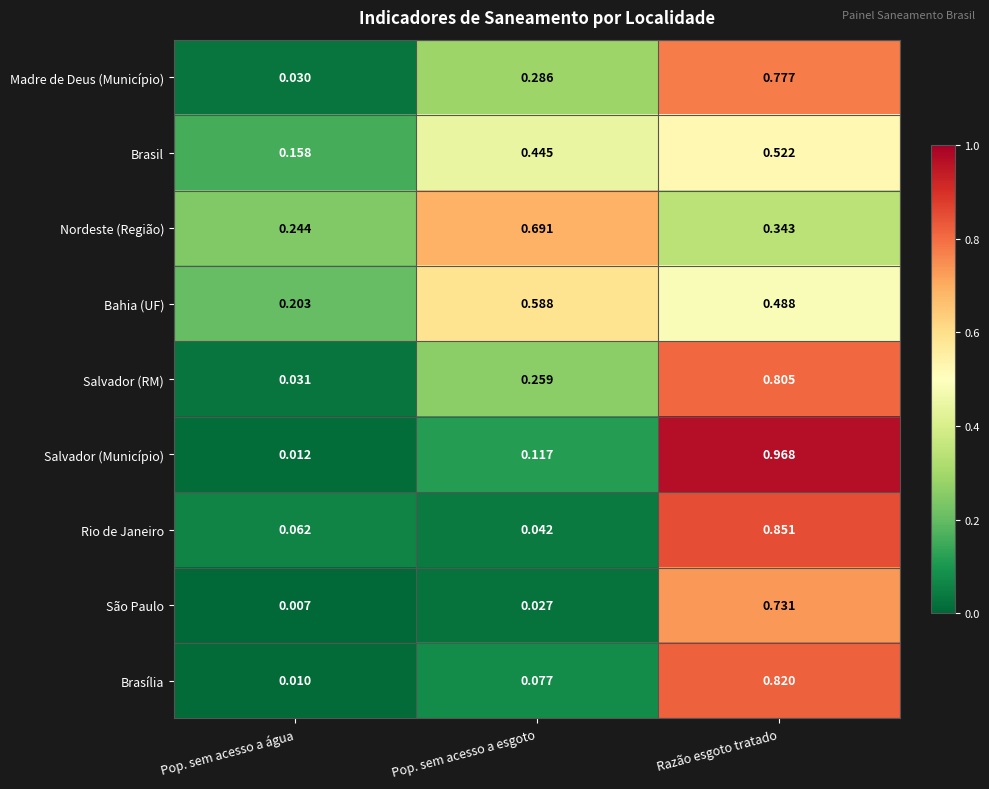

Which series has the widest spread of values?

Salvador (Município)